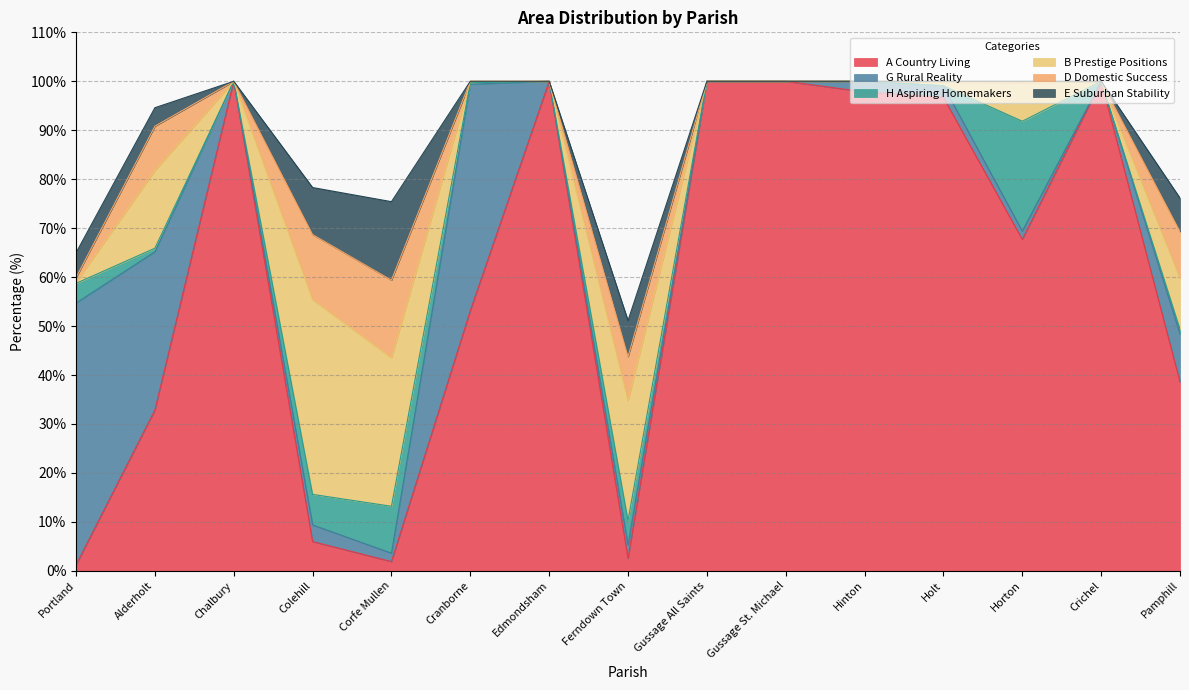

Does the chart have visible grid lines?

Yes